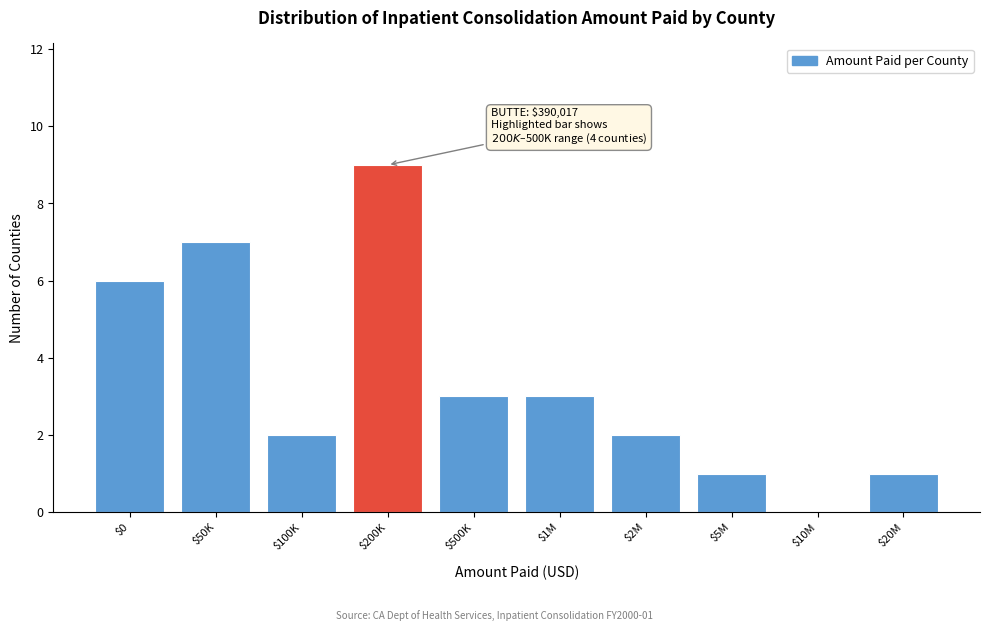

What value does the data have at $200K?

9